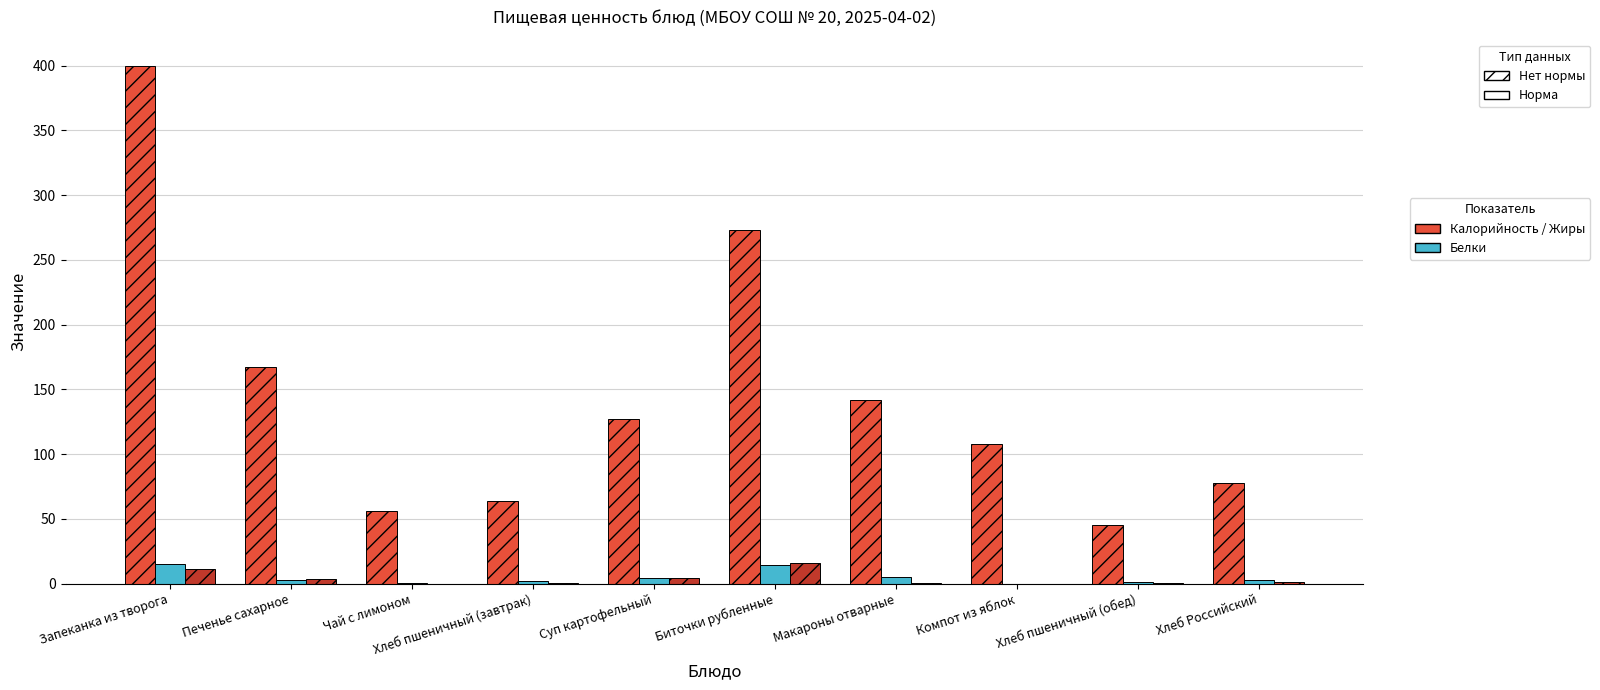

What is the spread (max minus min) of values at Биточки рубленные?

258.3